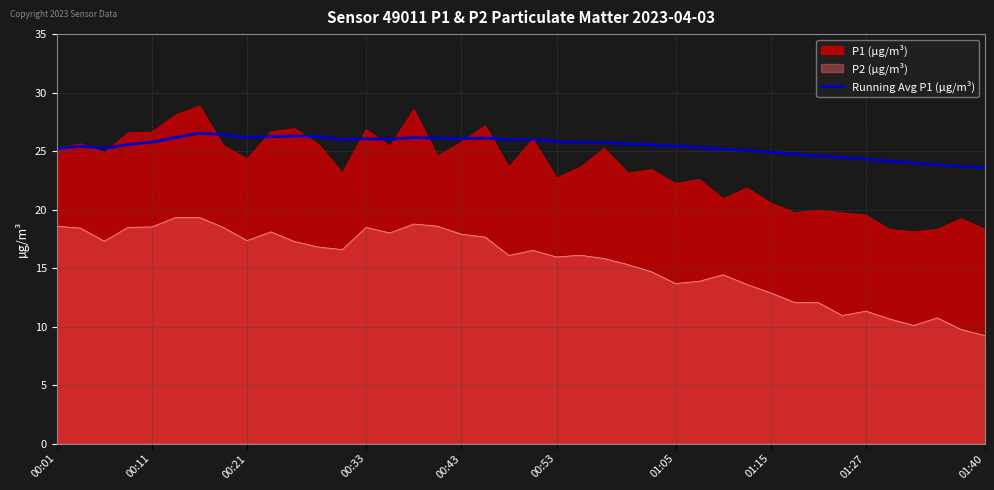

What is the minimum value for P1 (µg/m³)?

18.1